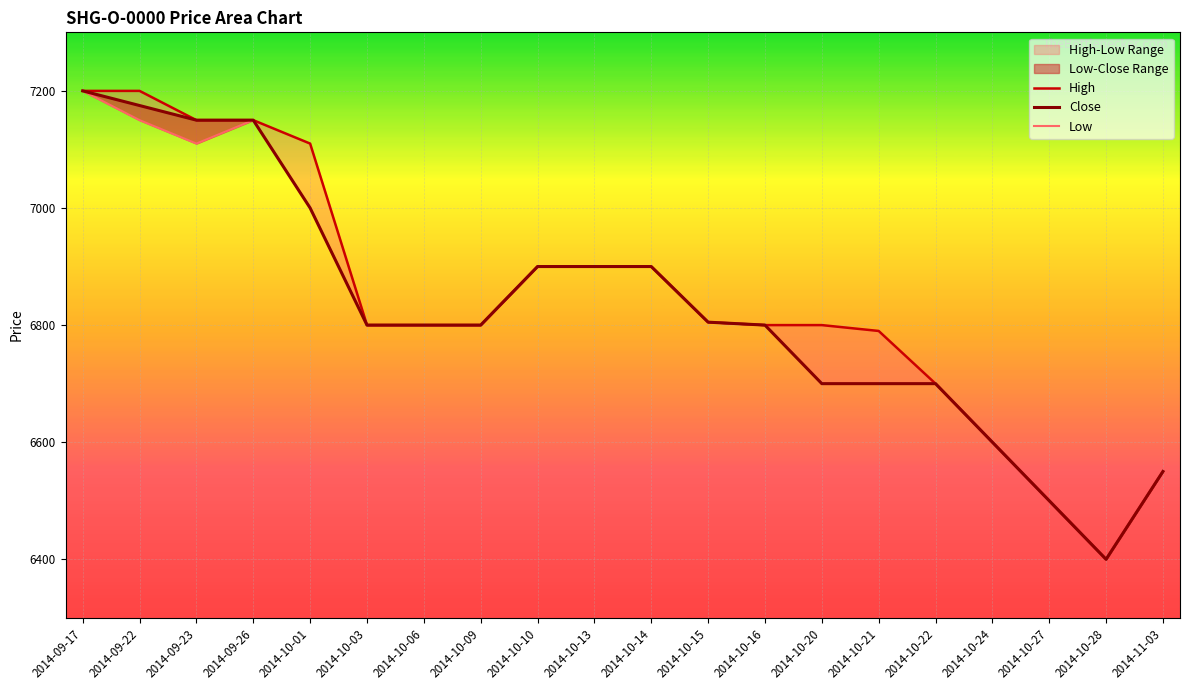

The value of Close at 2014-10-10 is 1986. True or false?

False